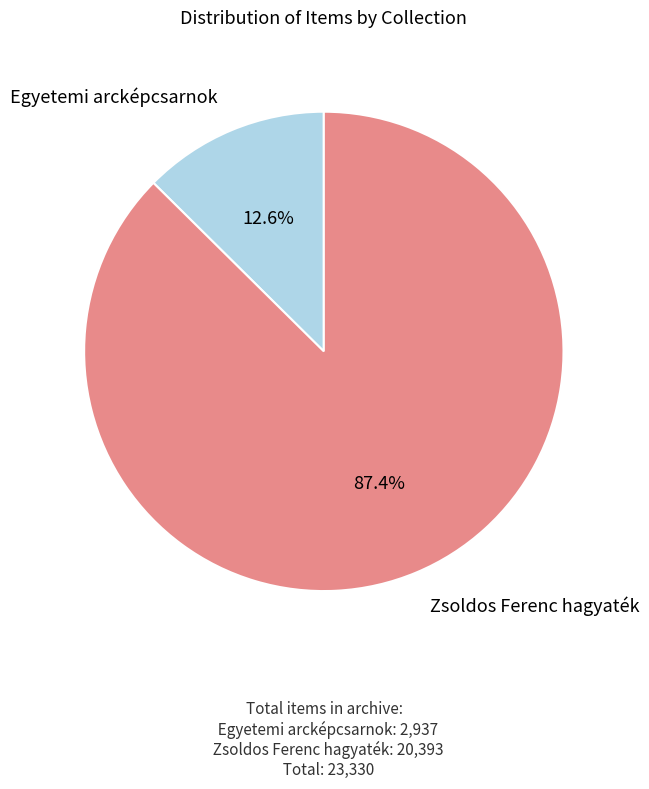

Is there a majority slice in this chart?

Yes